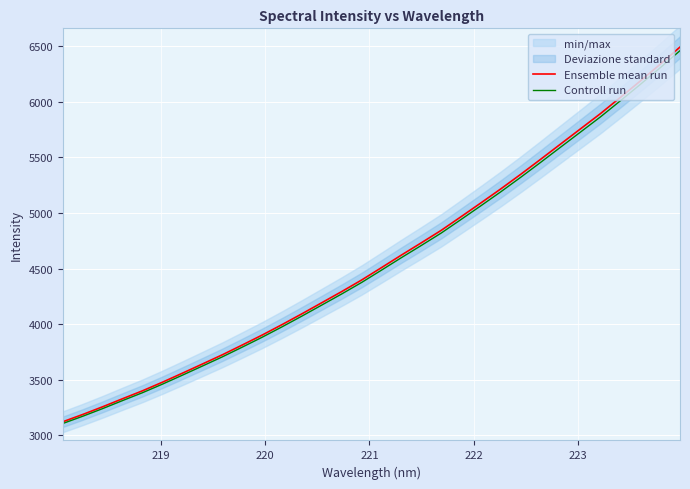

Rank the series by their maximum value, from lowest to highest.

Controll run, Ensemble mean run